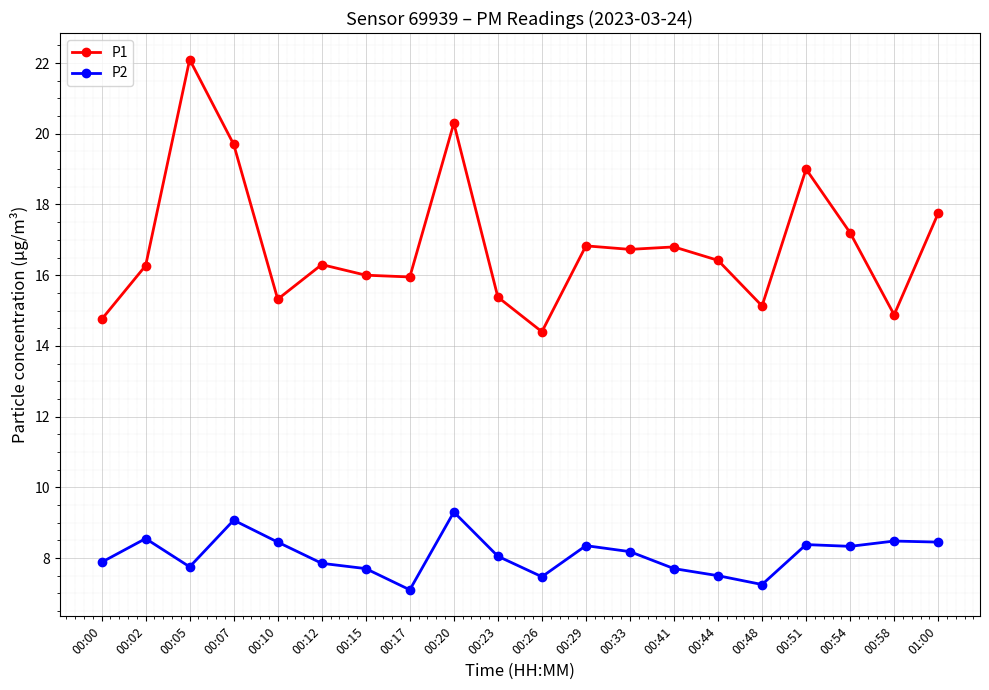

Which series has the widest spread of values?

P1